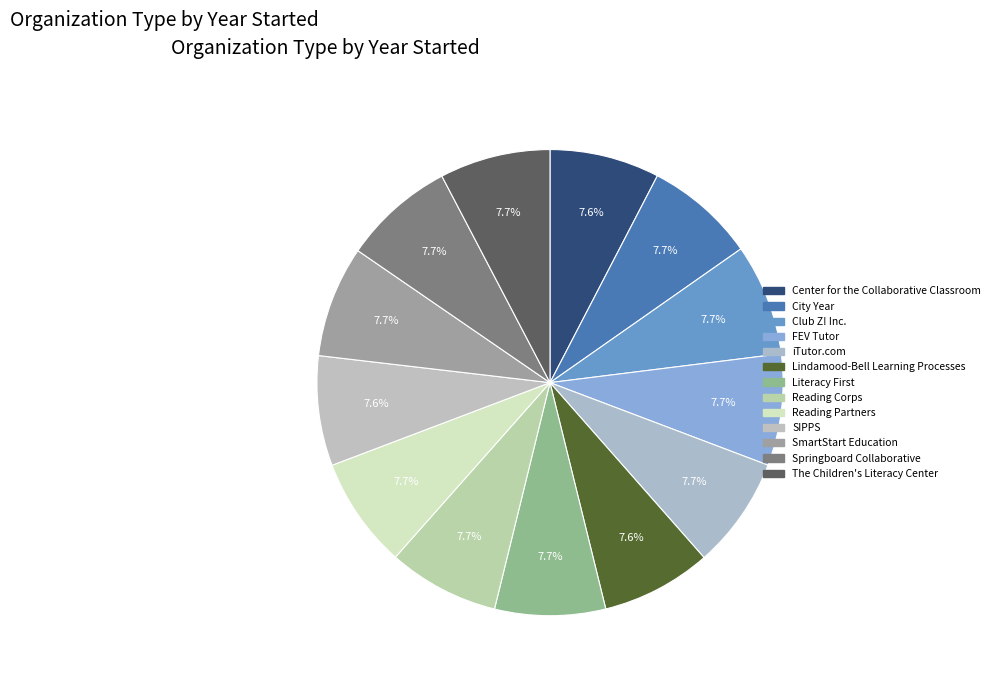

Is FEV Tutor the majority of the pie?

No